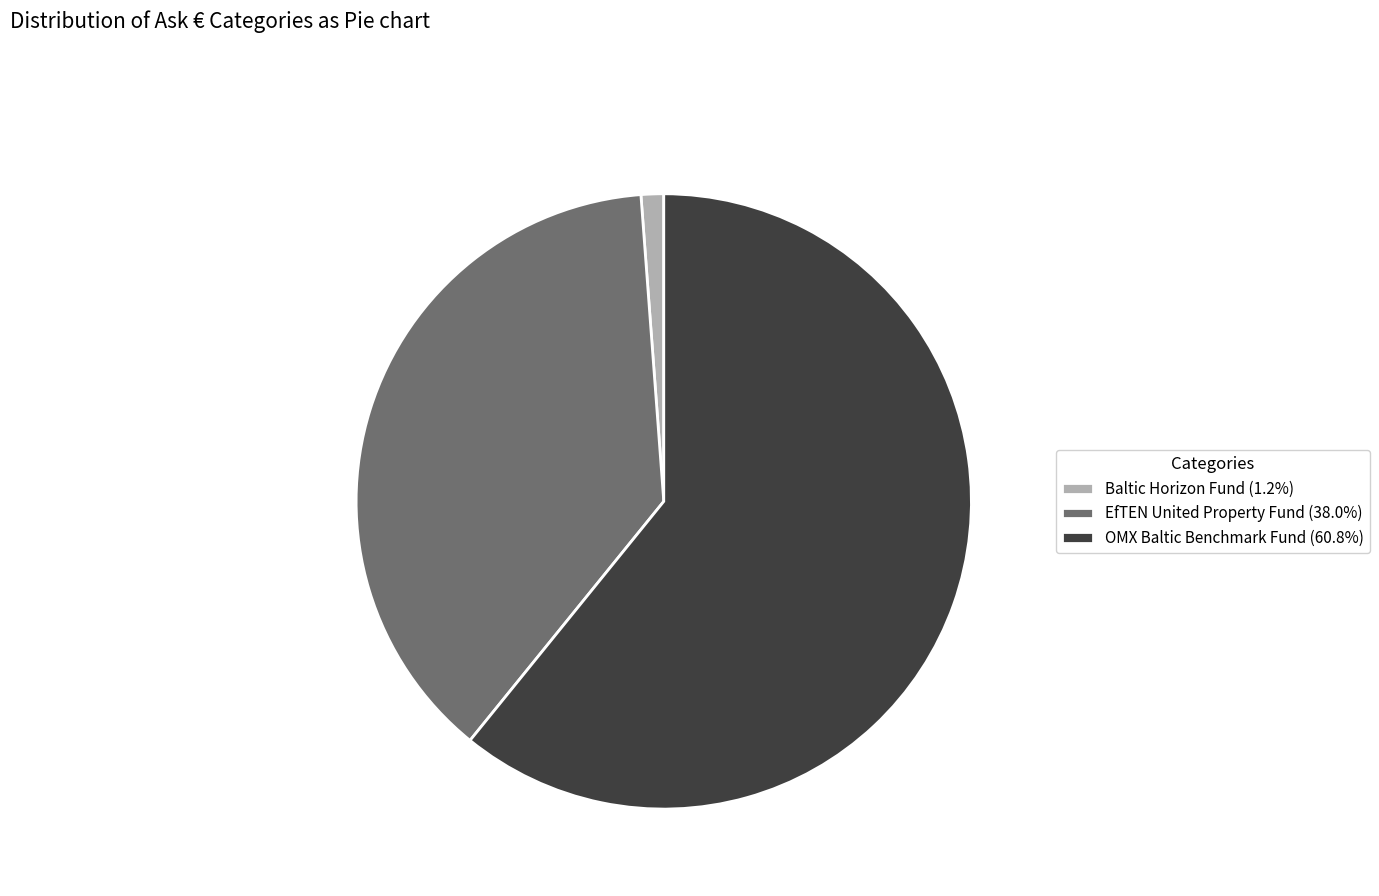

Does OMX Baltic Benchmark Fund (60.8%) represent more than half of the total?

Yes